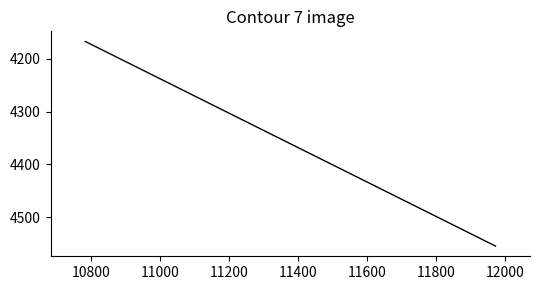

What is the average value?

4296